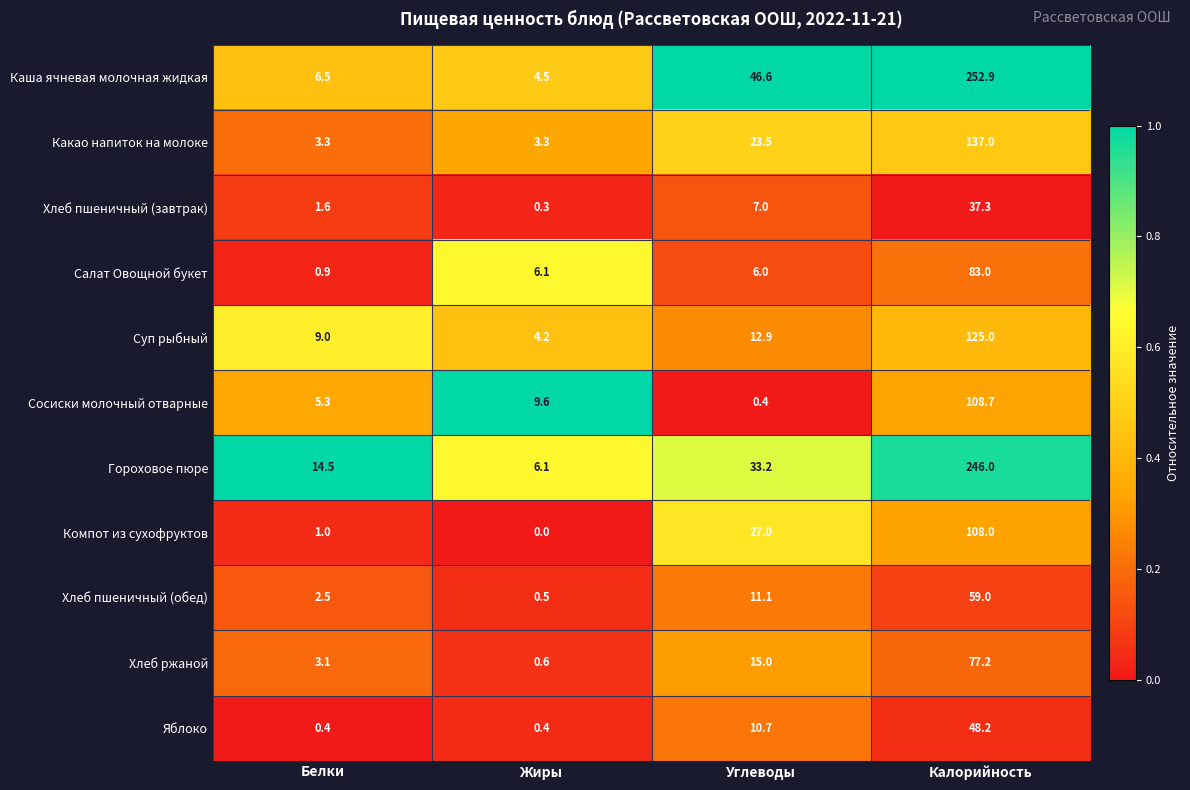

Which category has the lowest value across all series?

Жиры